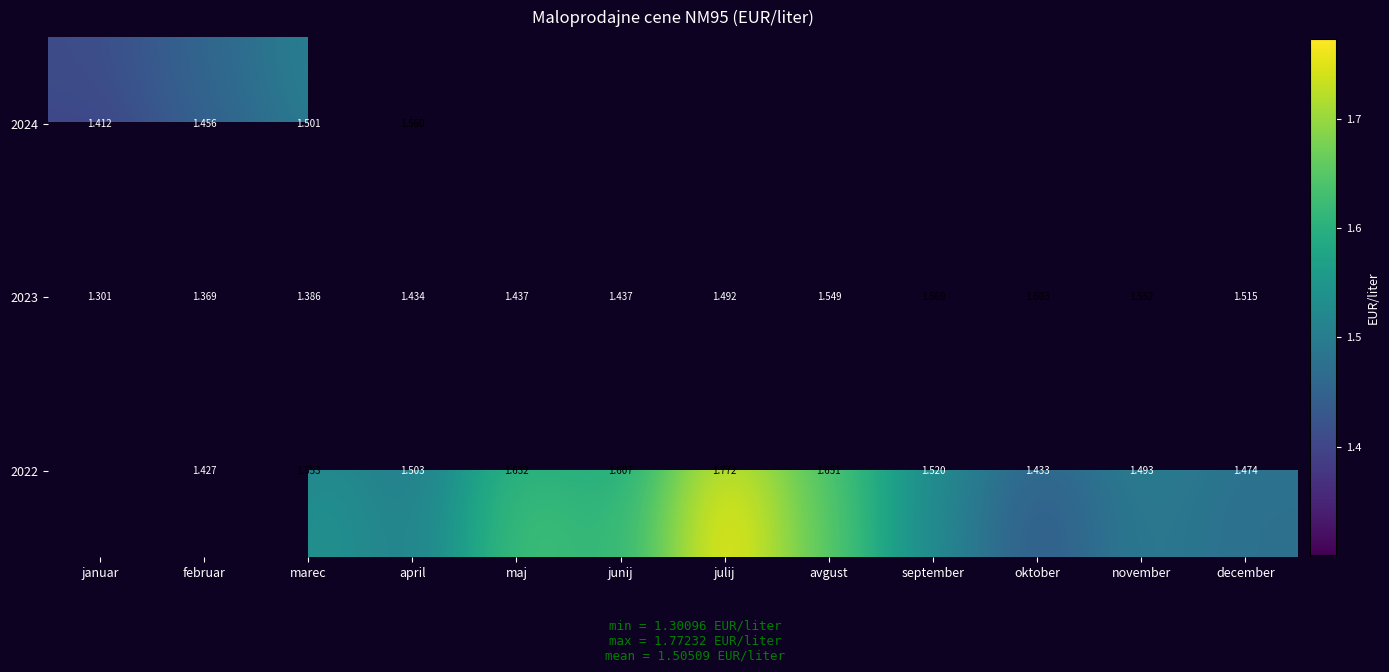

How many data points does each series have?

12